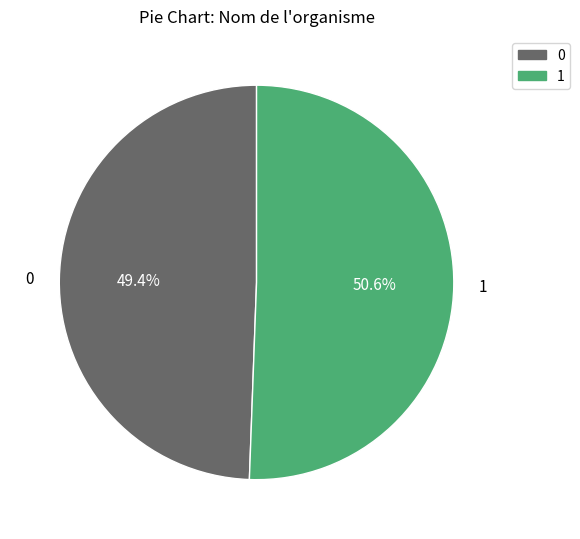

Is there any slice that represents more than half of the pie?

Yes